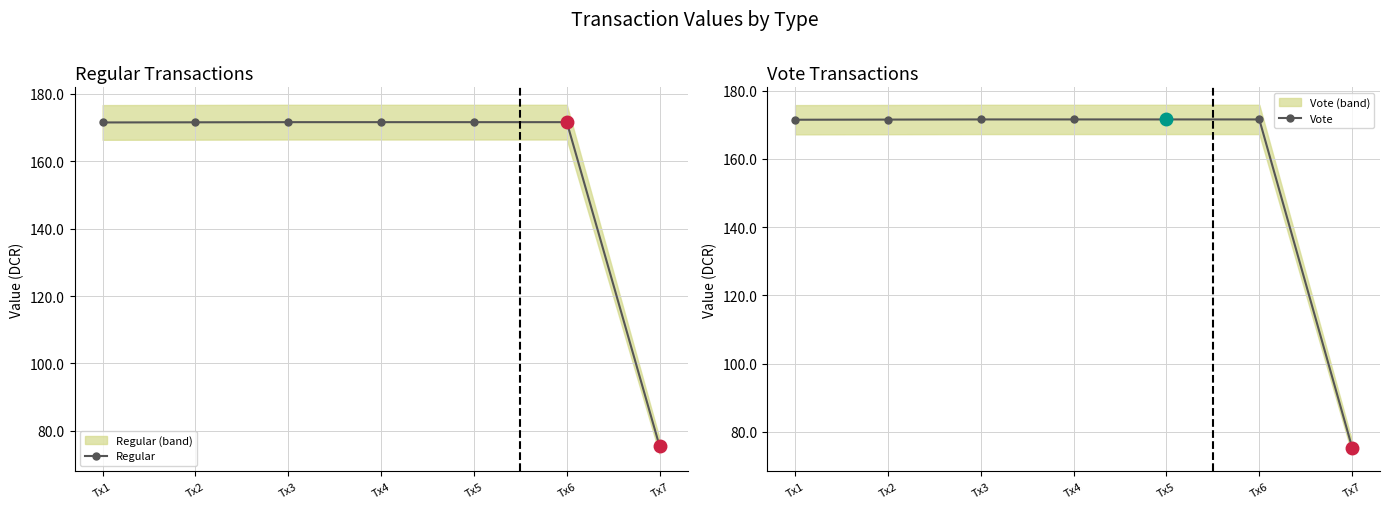

Reading left to right, extract all data points from this chart.

Regular: Tx1=171.5	Tx2=171.5	Tx3=171.5	Tx4=171.5	Tx5=171.5	Tx6=171.5	Tx7=75.4
Vote: Tx1=171.5	Tx2=171.5	Tx3=171.5	Tx4=171.5	Tx5=171.5	Tx6=171.5	Tx7=75.4